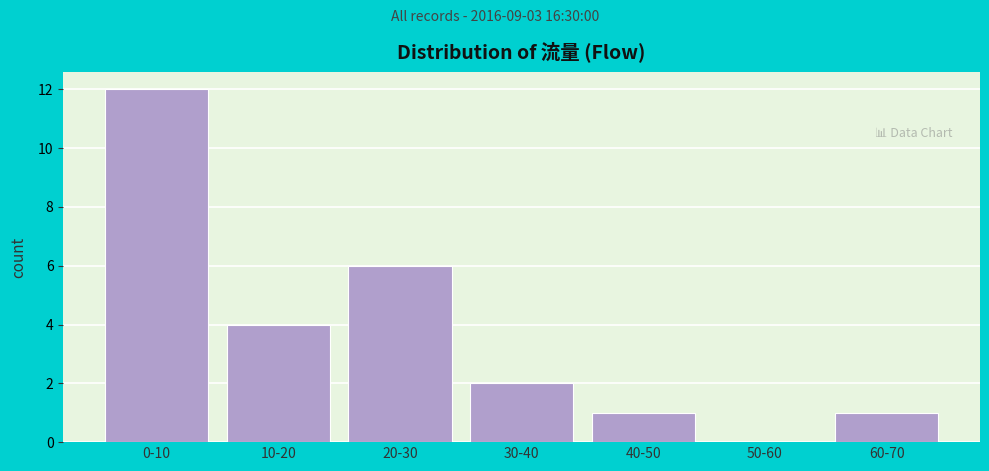

Reading left to right, list all the values displayed in this chart.

0-10=12	10-20=4	20-30=6	30-40=2	40-50=1	50-60=0	60-70=1